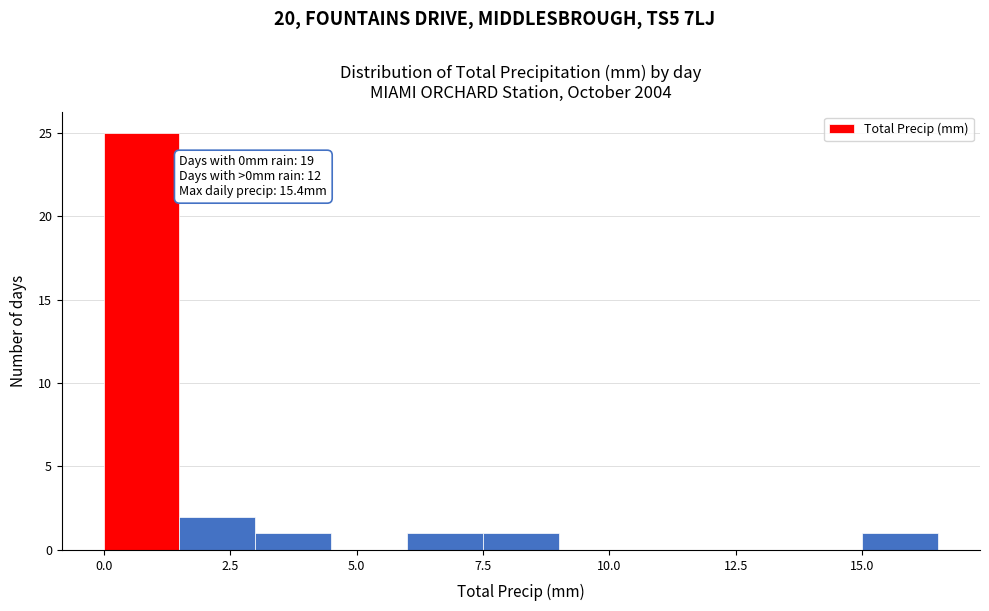

Read against the x-axis, roughly where is the centre of the tallest bar?

1.0